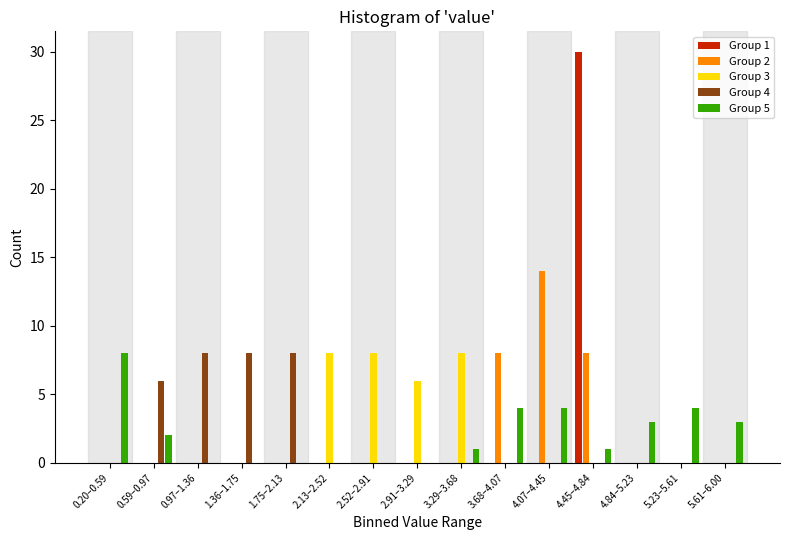

The value of Group 5 at 3.68–4.07 is 2. True or false?

False